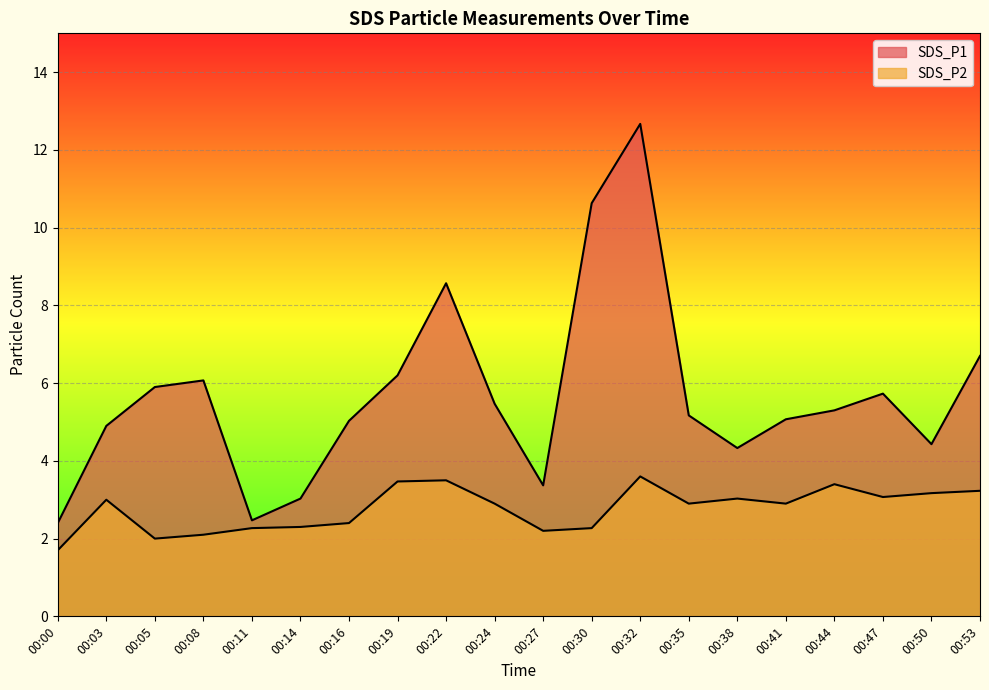

Read the SDS_P2 value at 00:05.

2.0